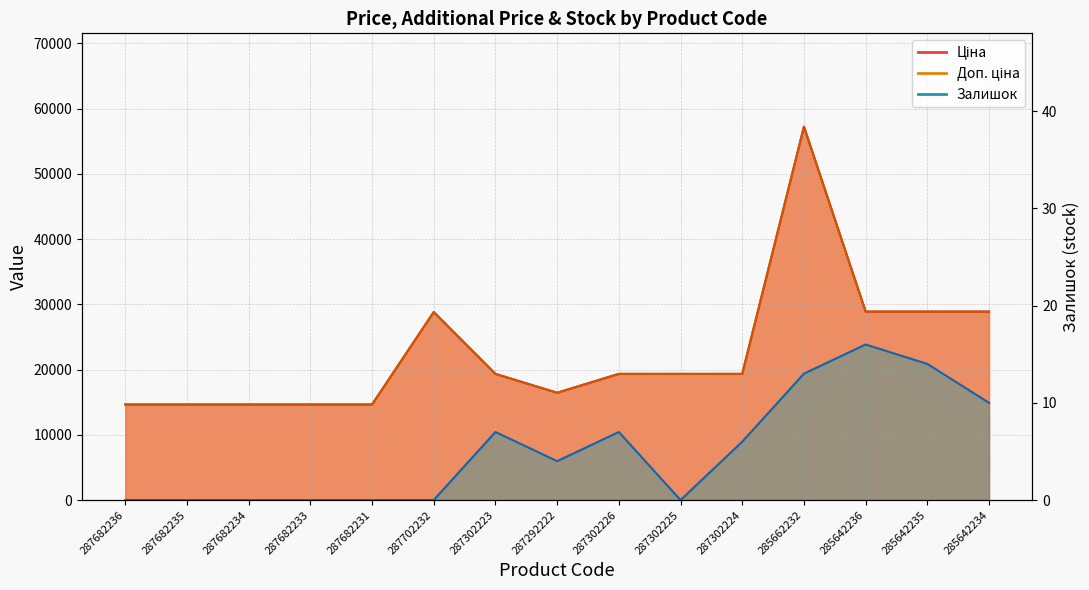

In Доп. ціна, how many points are lower than both neighbors (excluding endpoints)?

1